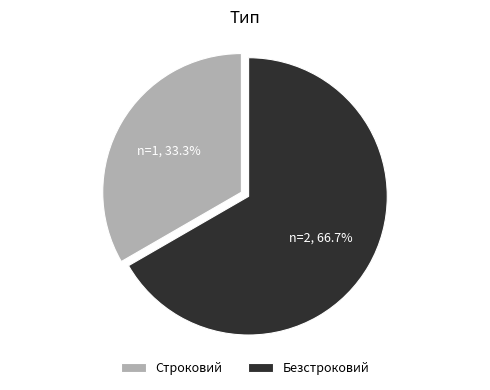

To the nearest percent, what is the difference between the largest and smallest slice percentages?

33%